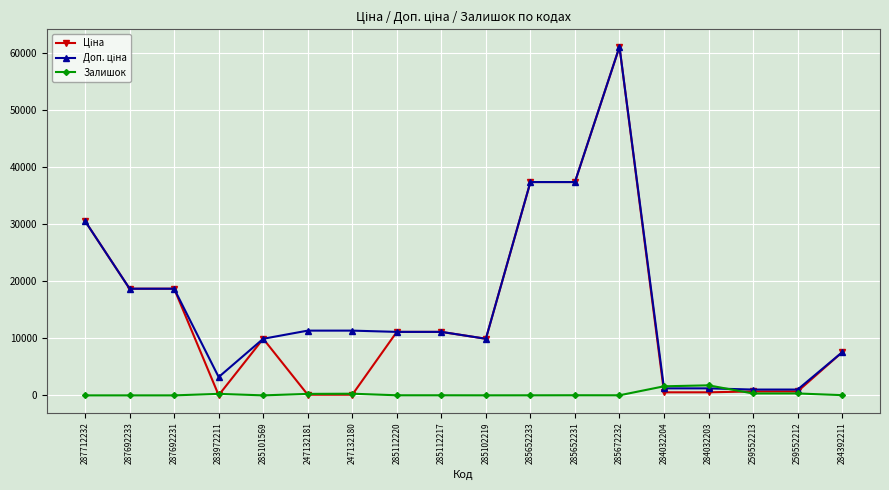

What is the label of the 18th point from the right?

287712232